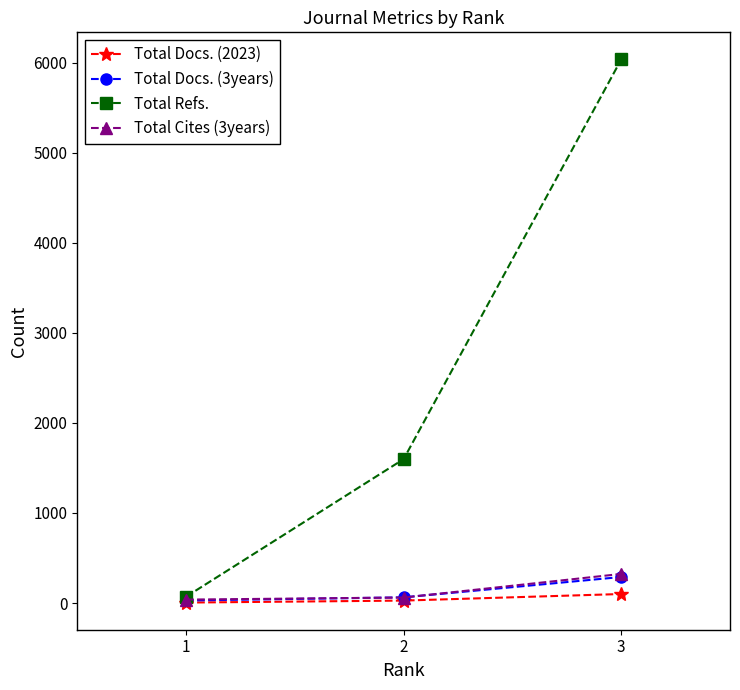

What is the total value across all series at 1?

141